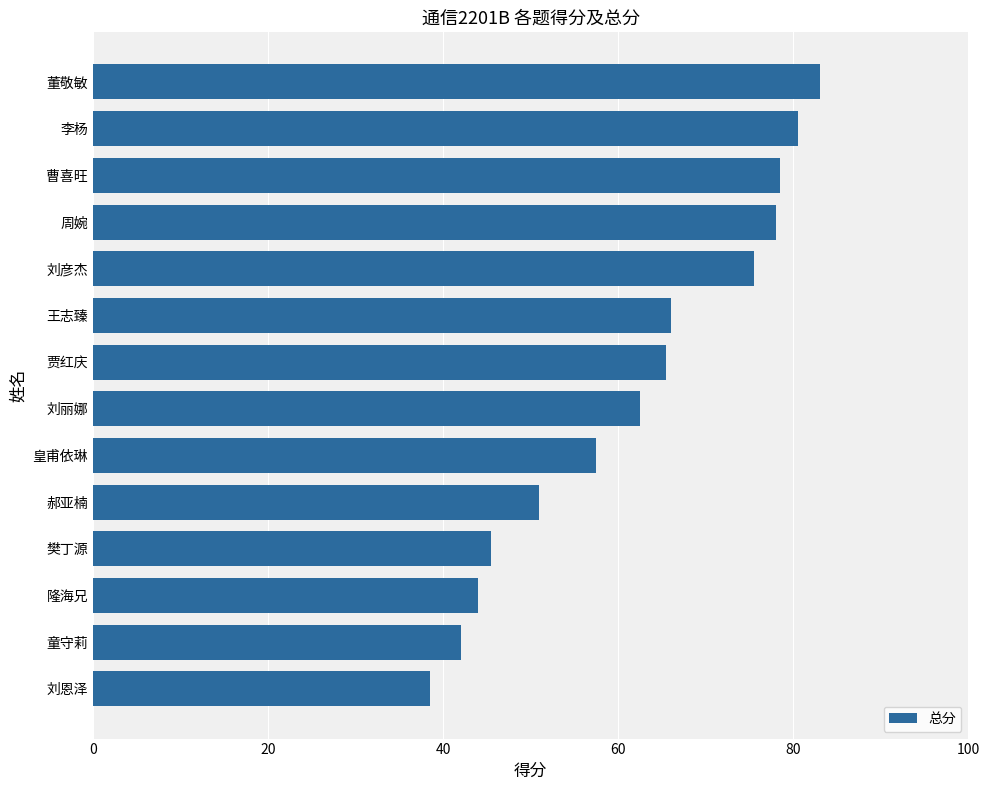

What is the change in value from 童守莉 to 董敬敏?

+41.0